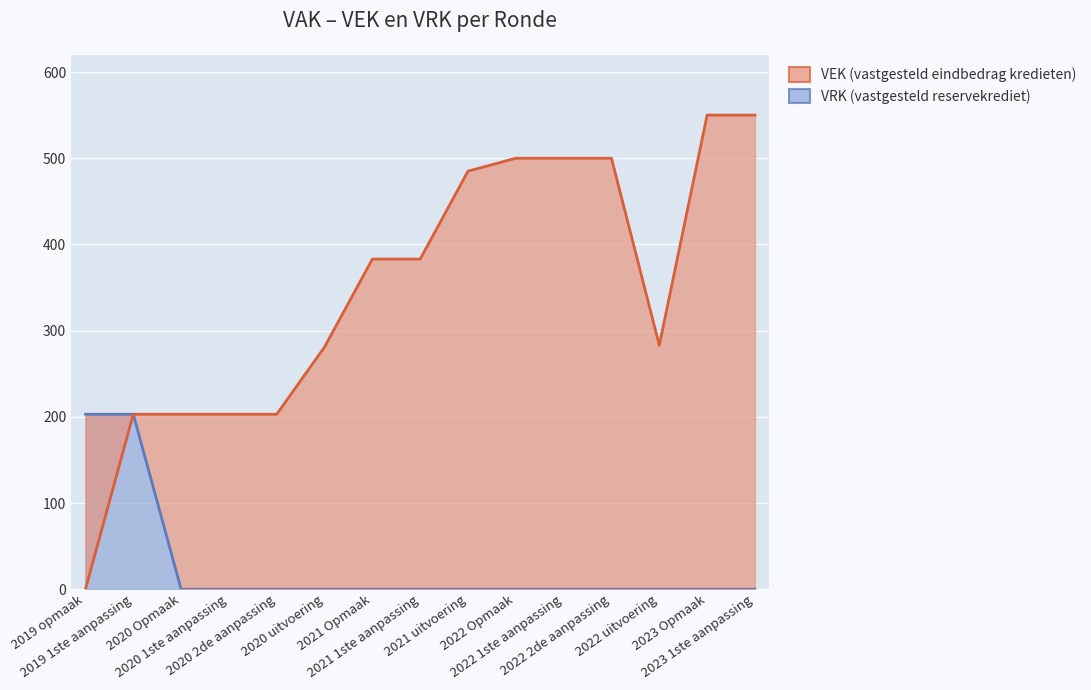

Rank the series by their maximum value, from highest to lowest.

VEK, VRK